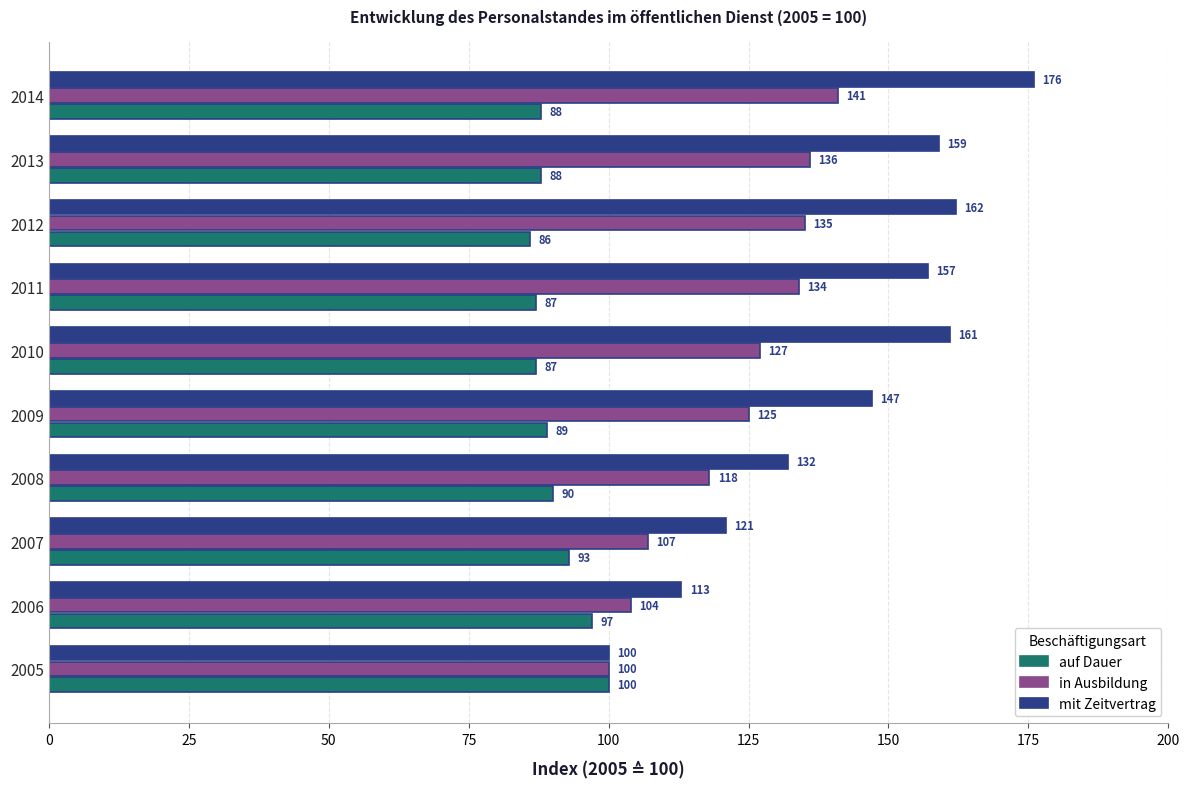

What is the difference between the highest and lowest values at 2009?

58